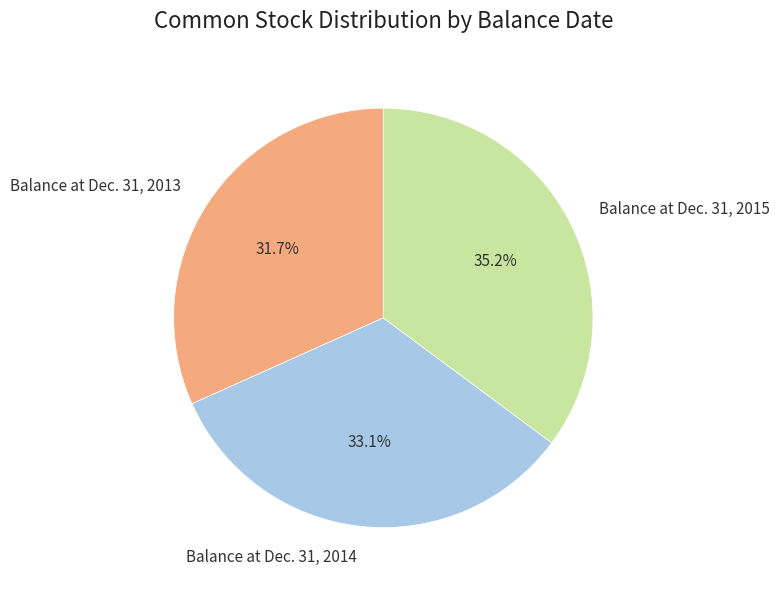

What percentage do Balance at Dec. 31, 2014 and Balance at Dec. 31, 2015 together represent?

68.3%